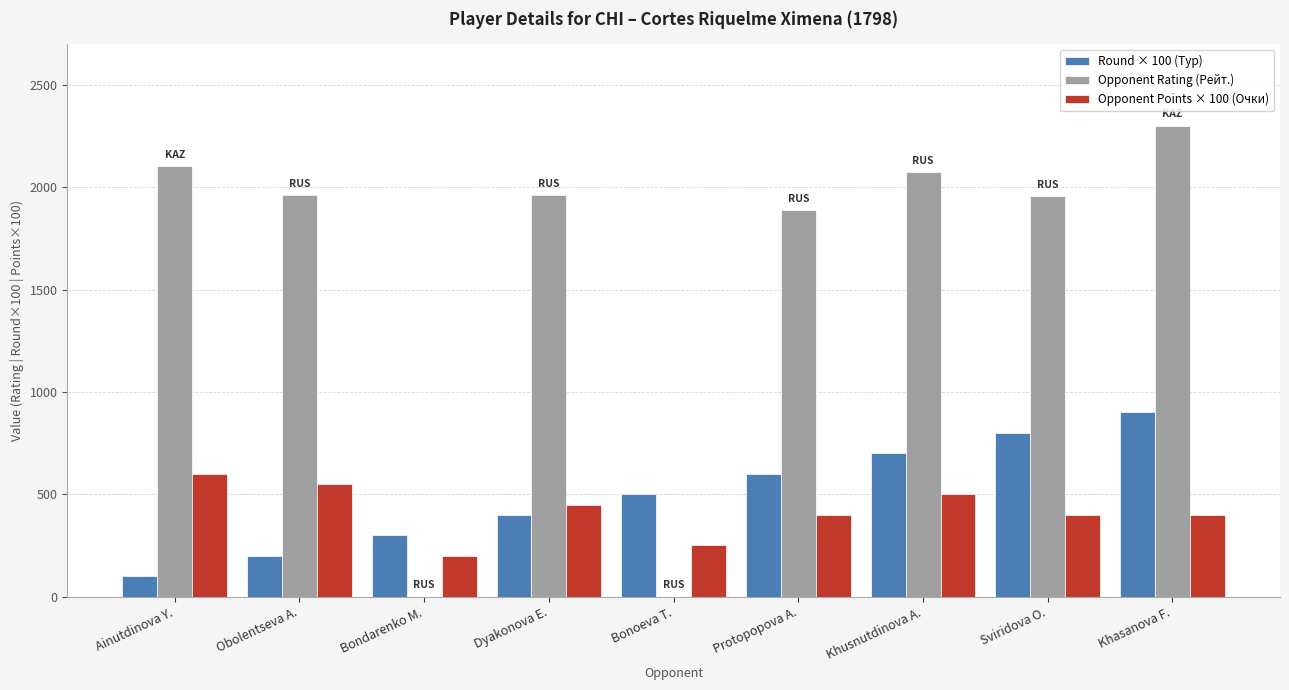

How many groups of bars are there?

9